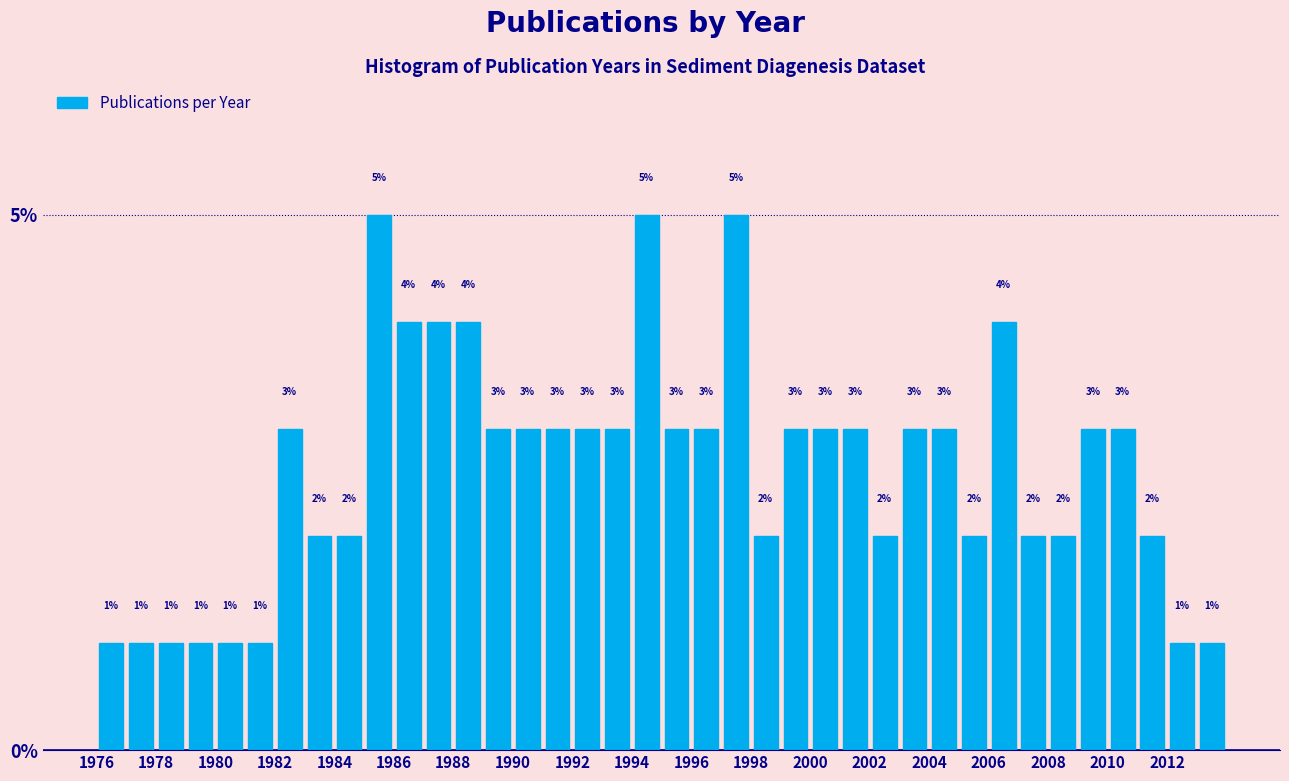

Reading left to right, transcribe this chart: for each bar, give the range it covers on the x-axis and its height.

1976 to 1977: 1
1977 to 1978: 1
1978 to 1979: 1
1979 to 1980: 1
1980 to 1981: 1
1981 to 1982: 1
1982 to 1983: 3
1983 to 1984: 2
1984 to 1985: 2
1985 to 1986: 5
1986 to 1987: 4
1987 to 1988: 4
1988 to 1989: 4
1989 to 1990: 3
1990 to 1991: 3
1991 to 1992: 3
1992 to 1993: 3
1993 to 1994: 3
1994 to 1995: 5
1995 to 1996: 3
1996 to 1997: 3
1997 to 1998: 5
1998 to 1999: 2
1999 to 2000: 3
2000 to 2001: 3
2001 to 2002: 3
2002 to 2003: 2
2003 to 2004: 3
2004 to 2005: 3
2005 to 2006: 2
2006 to 2007: 4
2007 to 2008: 2
2008 to 2009: 2
2009 to 2010: 3
2010 to 2011: 3
2011 to 2012: 2
2012 to 2013: 1
2013 to 2014: 1